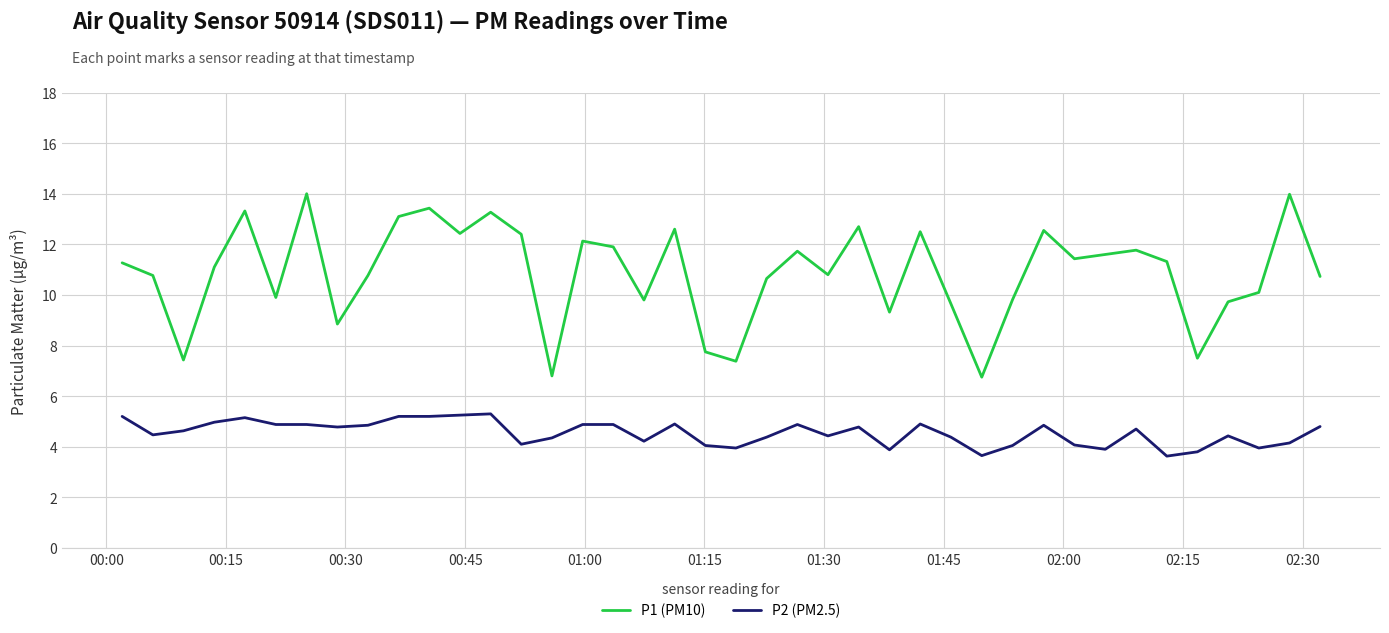

What is the difference between the maximum and minimum values in the P2 (PM2.5) series?

1.7